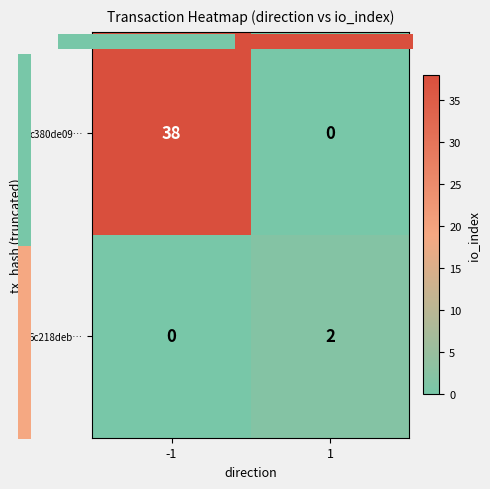

At which category is the sum across all series the highest?

-1